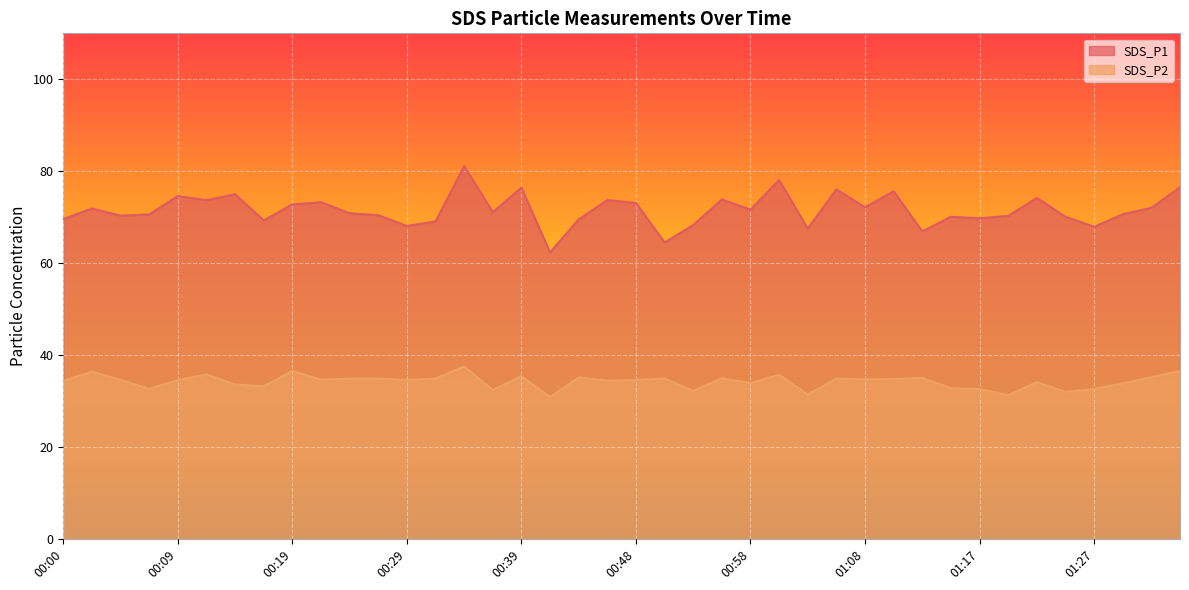

What is the spread (max minus min) of values at 01:15?

37.3